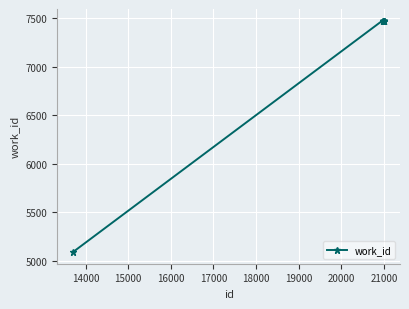

What is the sum of all values?

72372